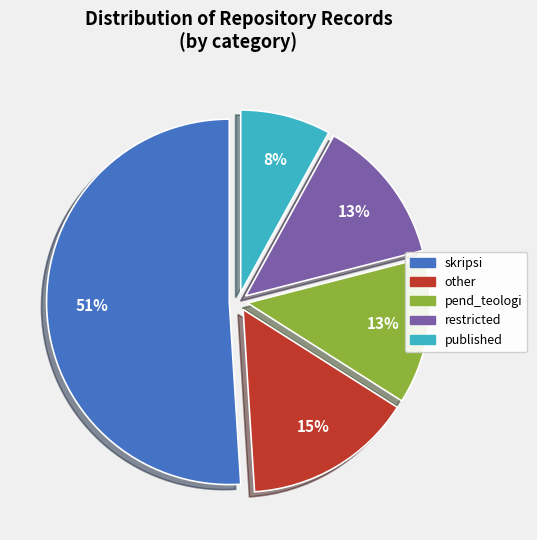

To the nearest percent, what is the combined percentage of other and skripsi?

66%